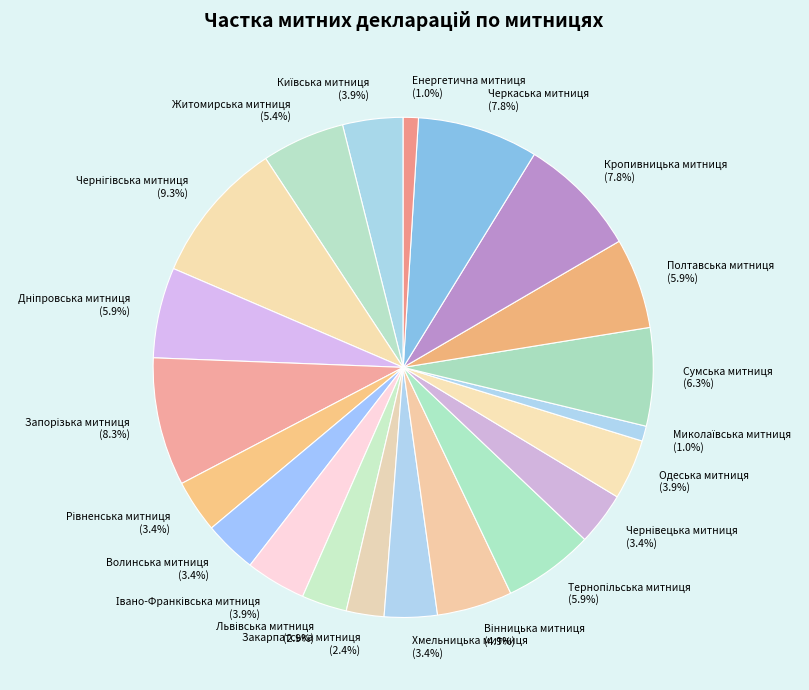

Is there any slice that represents more than half of the pie?

No